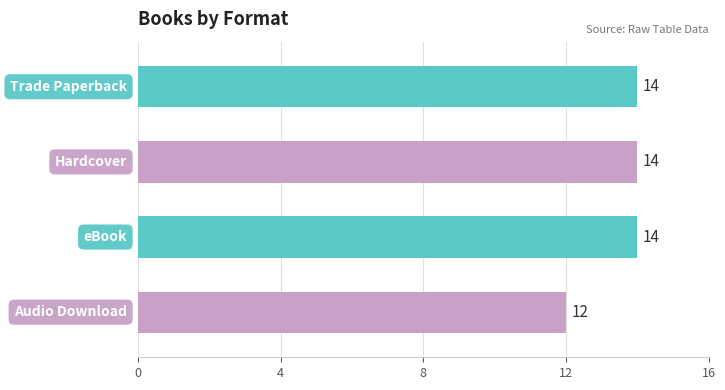

Reading top to bottom, what are all the values shown in this chart?

14	14	14	12